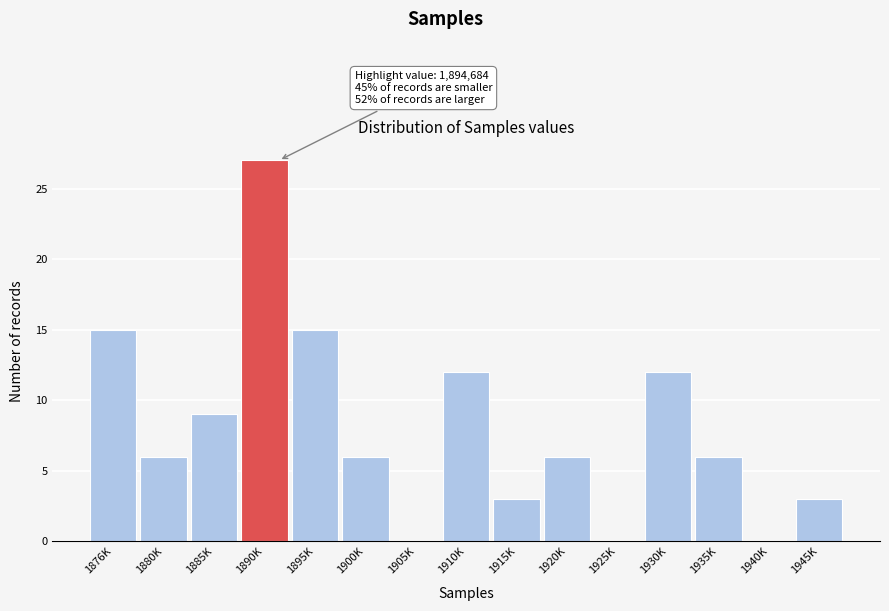

Reading left to right, extract all data points from this chart.

1876K=15	1880K=6	1885K=9	1890K=27	1895K=15	1900K=6	1905K=0	1910K=12	1915K=3	1920K=6	1925K=0	1930K=12	1935K=6	1940K=0	1945K=3